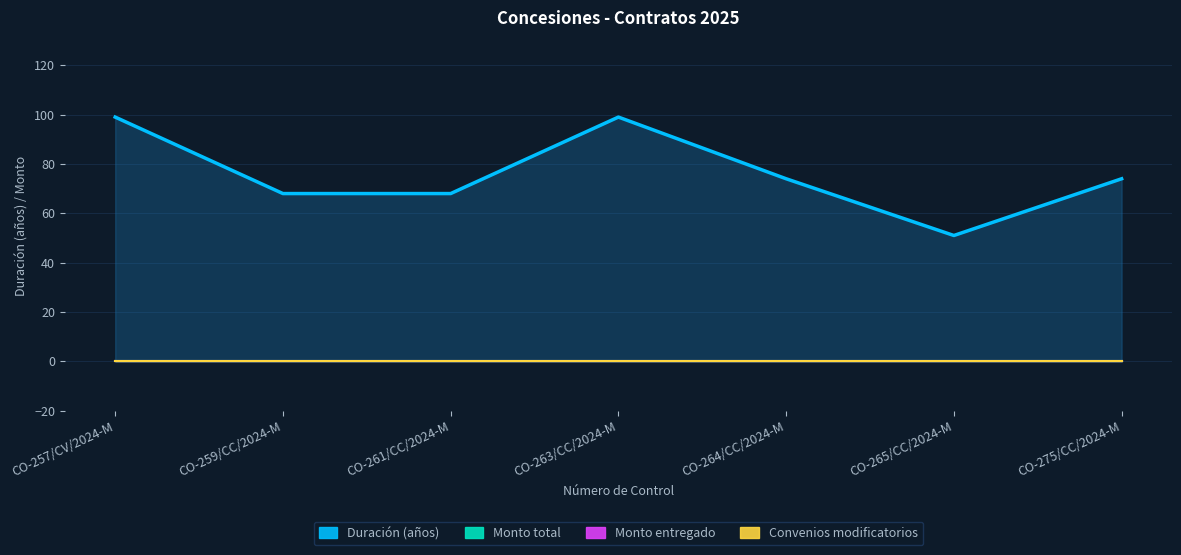

Reading left to right, what are all the values shown in this chart?

Duración (años): 99	68	68	99	74	51	74
Monto total: 0	0	0	0	0	0	0
Monto entregado: 0	0	0	0	0	0	0
Convenios modificatorios: 0	0	0	0	0	0	0